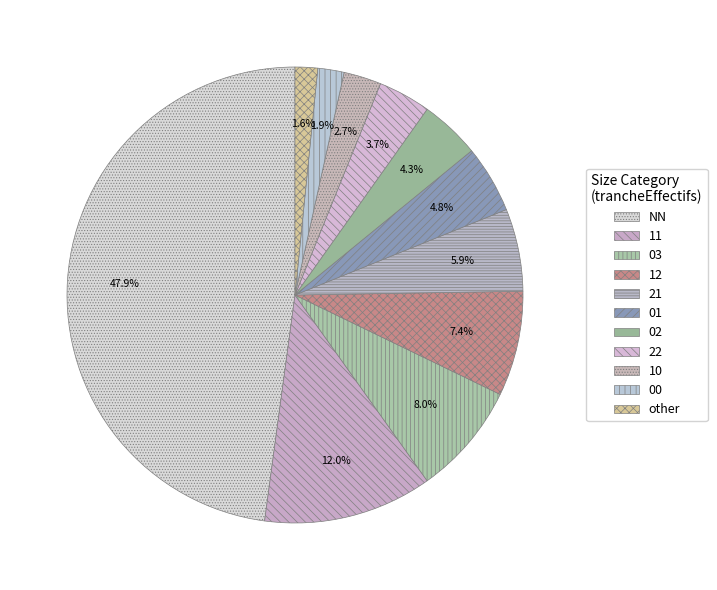

How many slices are in this pie chart?

11